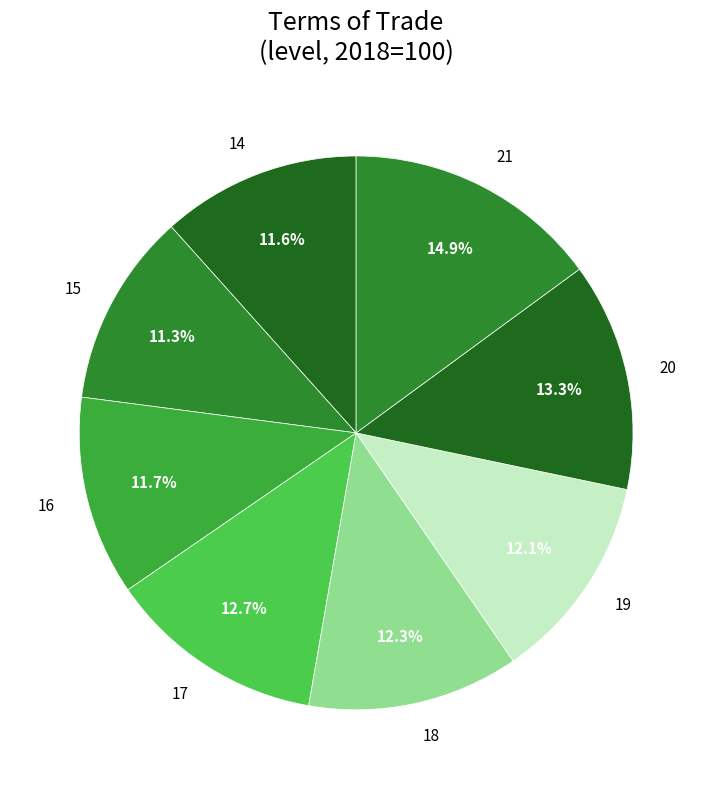

Does any single category account for the majority?

No